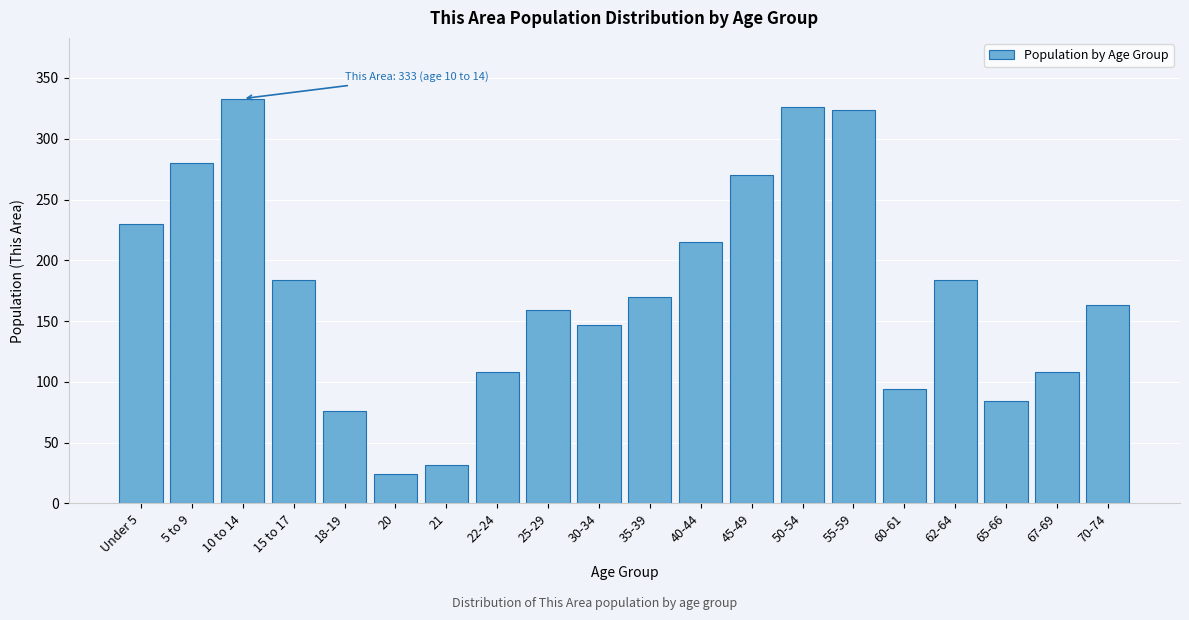

Reading left to right, extract all data points from this chart.

Under 5=230	5 to 9=280	10 to 14=333	15 to 17=184	18-19=76	20=24	21=32	22-24=108	25-29=159	30-34=147	35-39=170	40-44=215	45-49=270	50-54=326	55-59=324	60-61=94	62-64=184	65-66=84	67-69=108	70-74=163